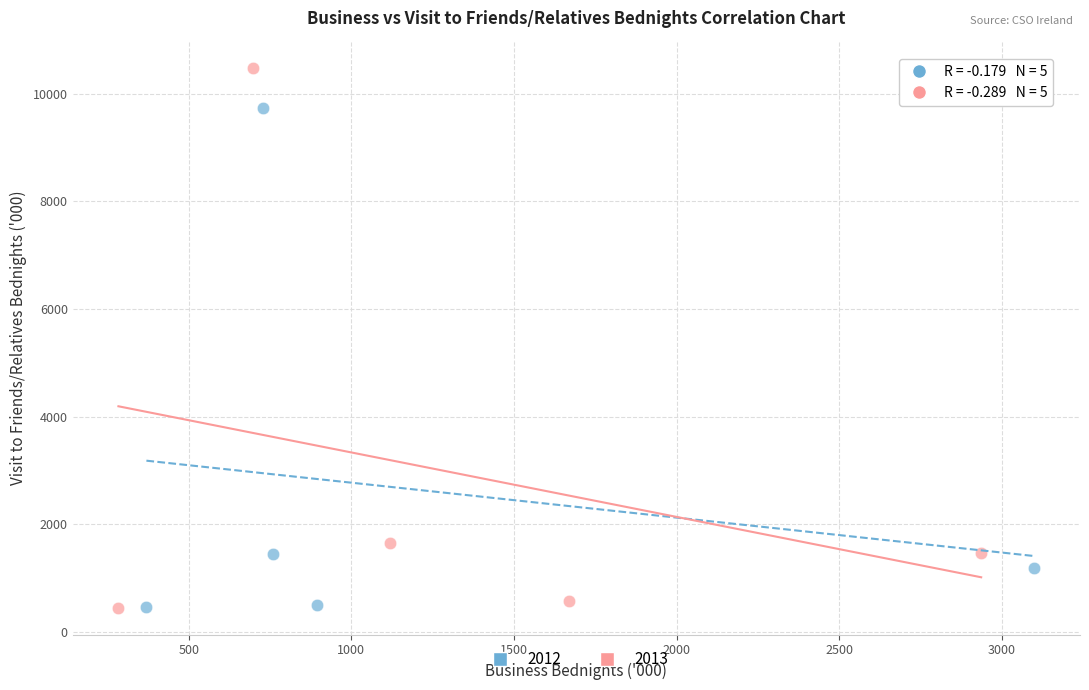

Which series contains the highest Y value?

2013